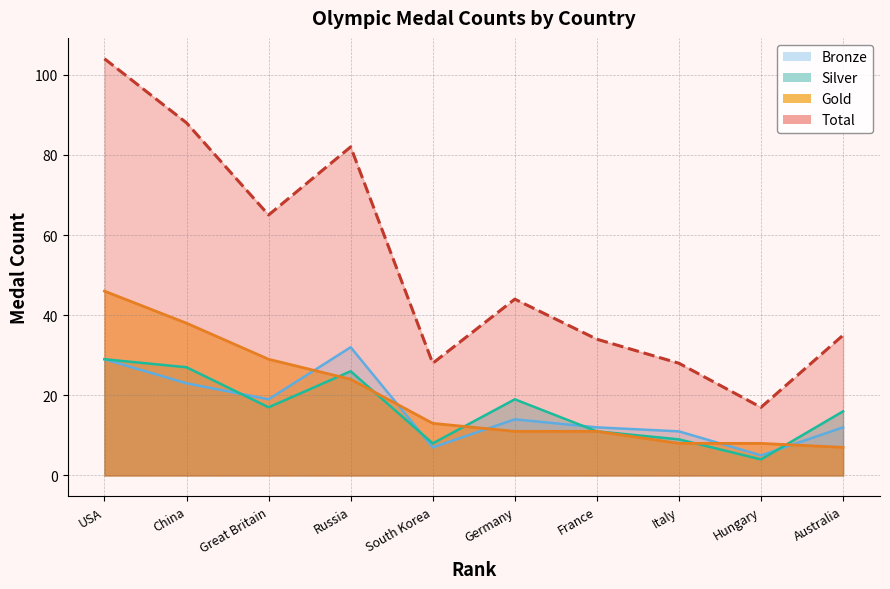

The Silver series shows 19 at Germany. True or false?

True